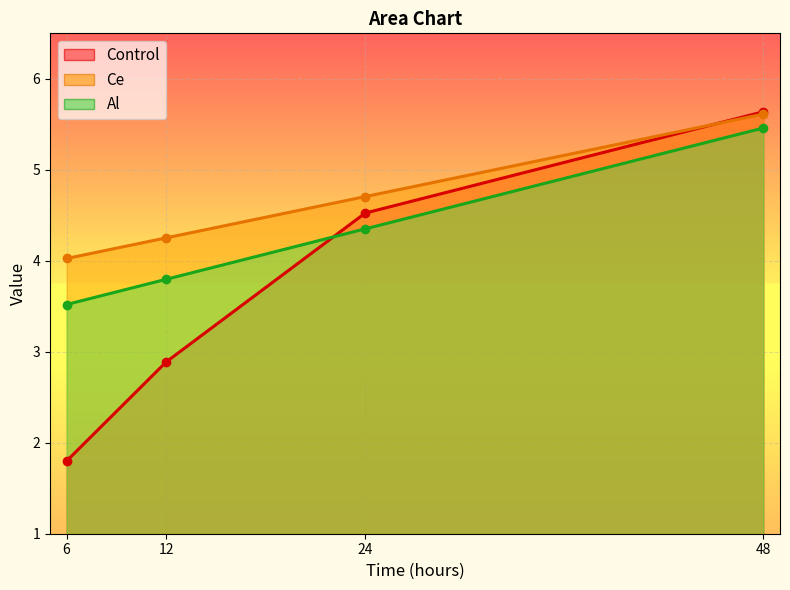

What is the sum of all Al values?

18.6